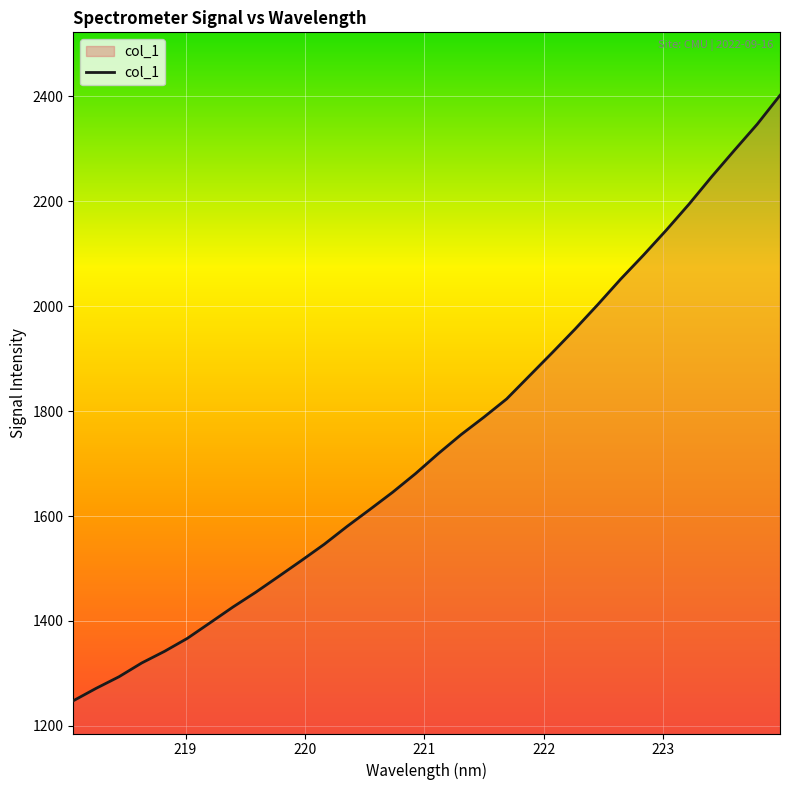

What is the minimum value shown in the chart?

1247.9